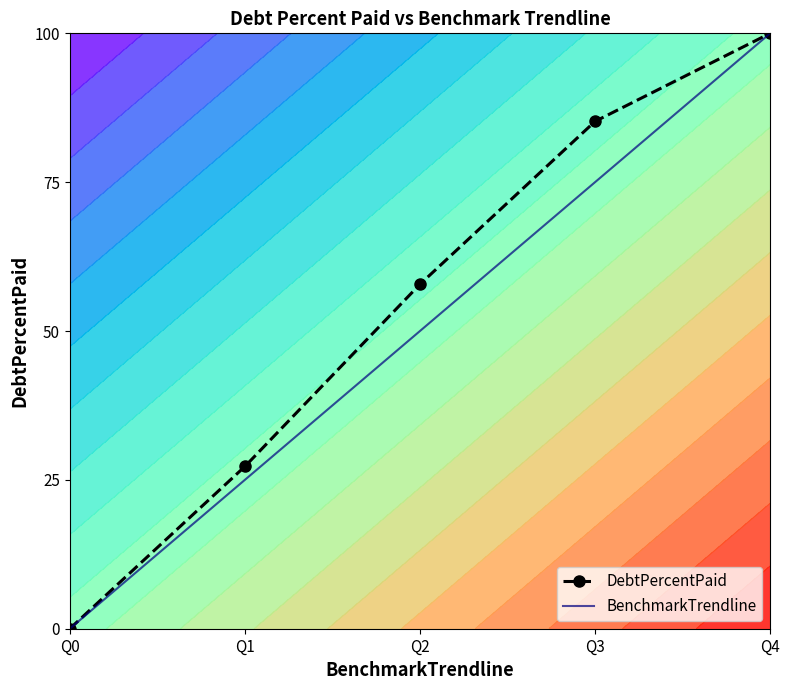

At Q2, list the series in order from smallest to largest.

BenchmarkTrendline, DebtPercentPaid